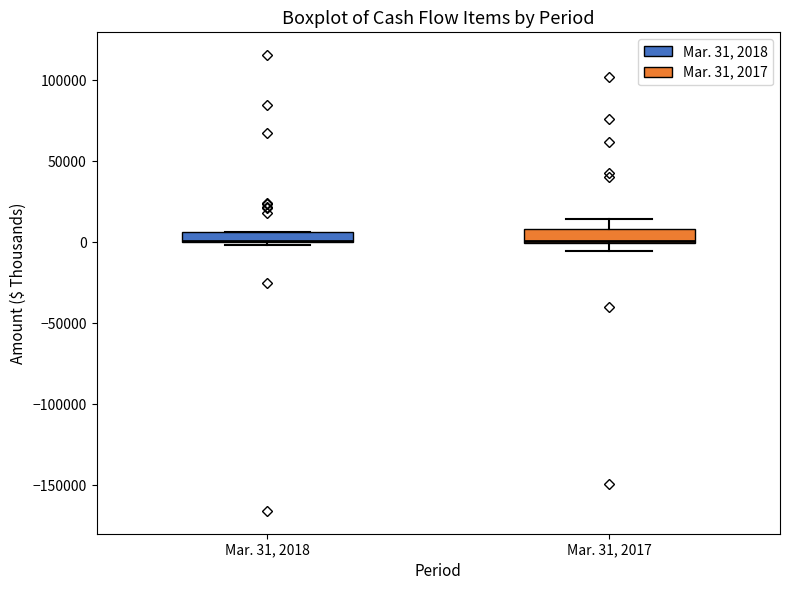

Where is the lower edge of the box for Mar. 31, 2017 on the y-axis? The values are not printed on the chart, so give them approximately, as read against the axis.

0